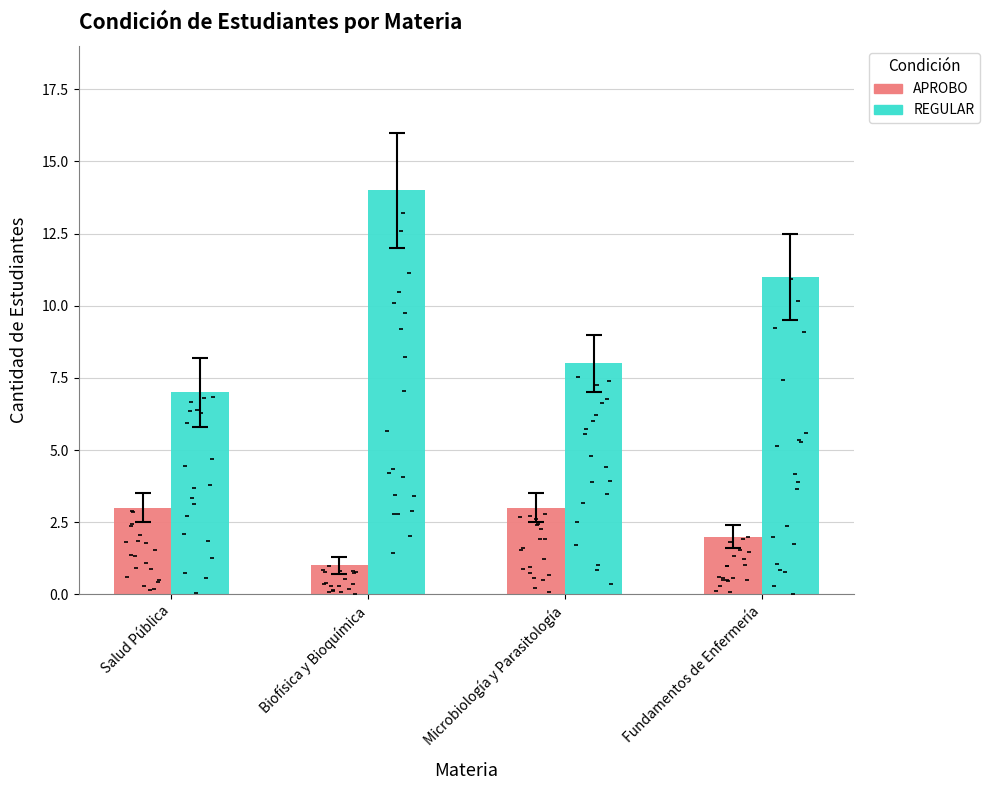

Which series reaches the minimum Y coordinate?

APROBO